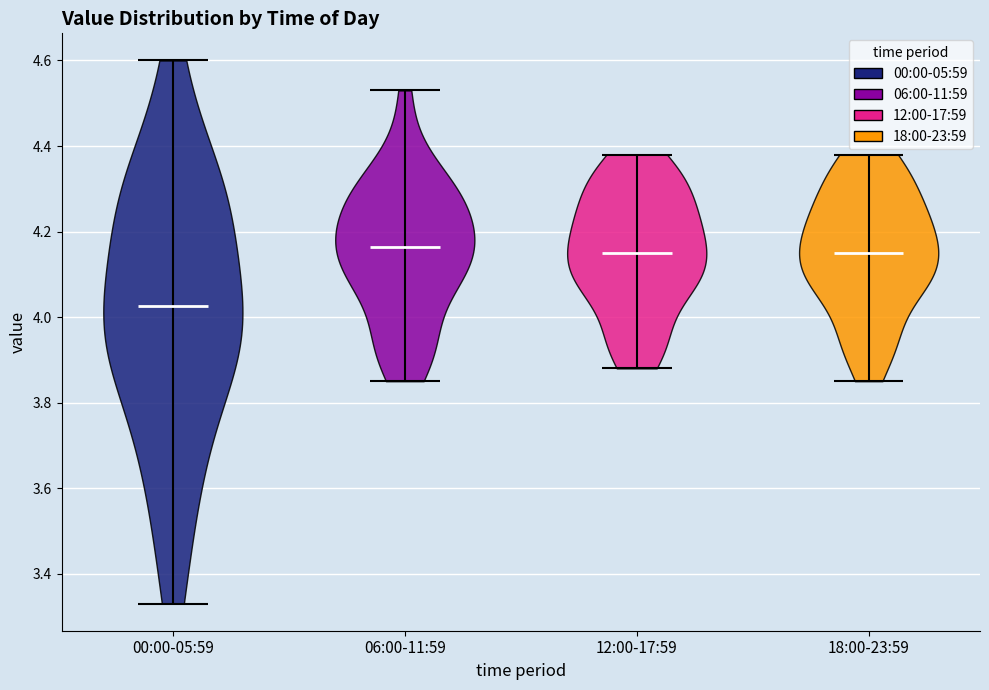

Reading left to right, read every violin against the y-axis: where its median line is, and the lowest and highest points it reaches. The values are not printed on the chart, so give them approximately, as read against the axis.

00:00-05:59: median line 4.02, lowest point 3.34, highest point 4.60
06:00-11:59: median line 4.16, lowest point 3.86, highest point 4.54
12:00-17:59: median line 4.16, lowest point 3.88, highest point 4.38
18:00-23:59: median line 4.16, lowest point 3.86, highest point 4.38